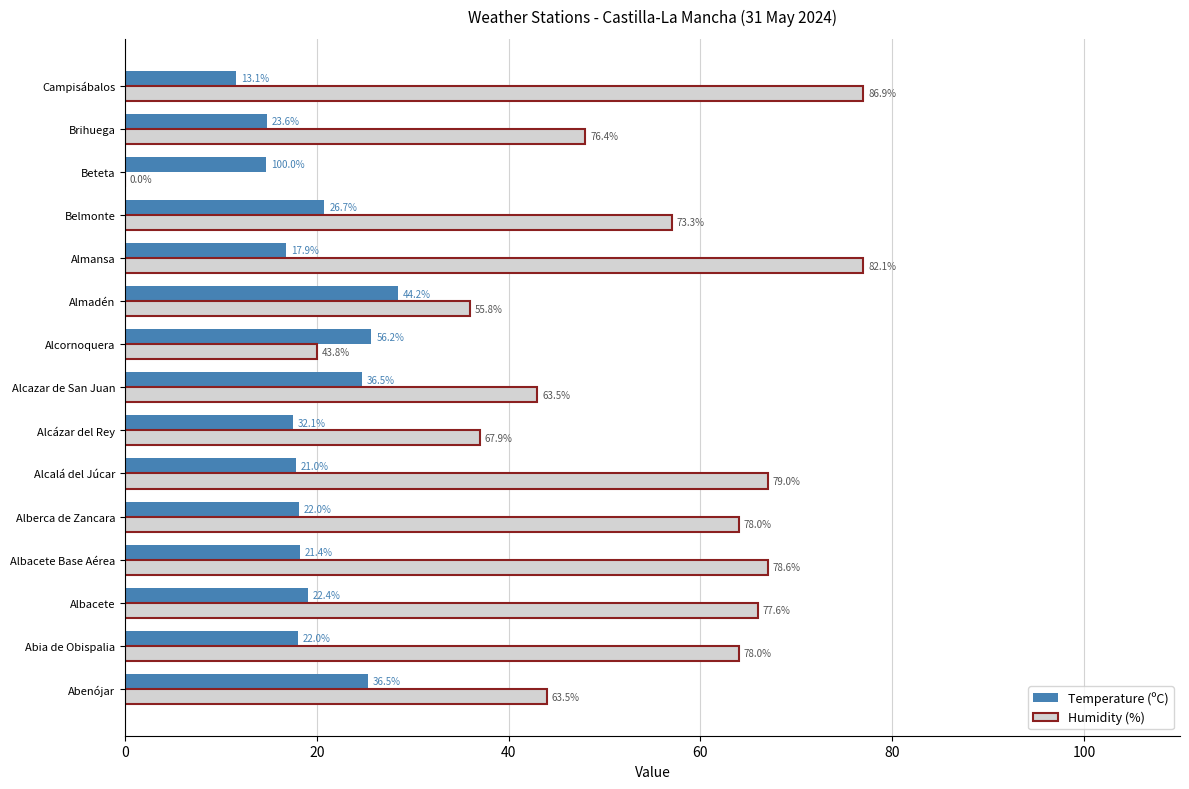

What are all the series names shown in the legend?

Temperature (ºC), Humidity (%)